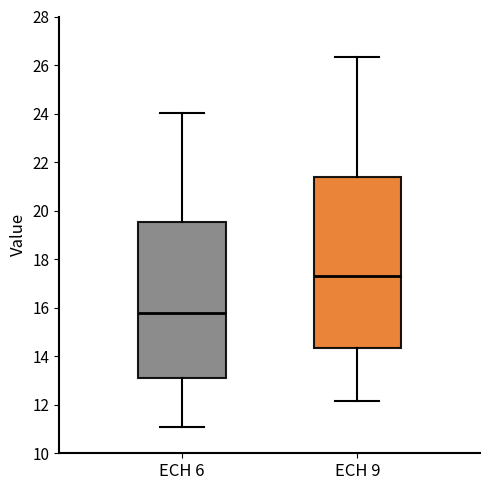

Where does the median line of the box for ECH 6 sit on the y-axis? The values are not printed on the chart, so give them approximately, as read against the axis.

15.8